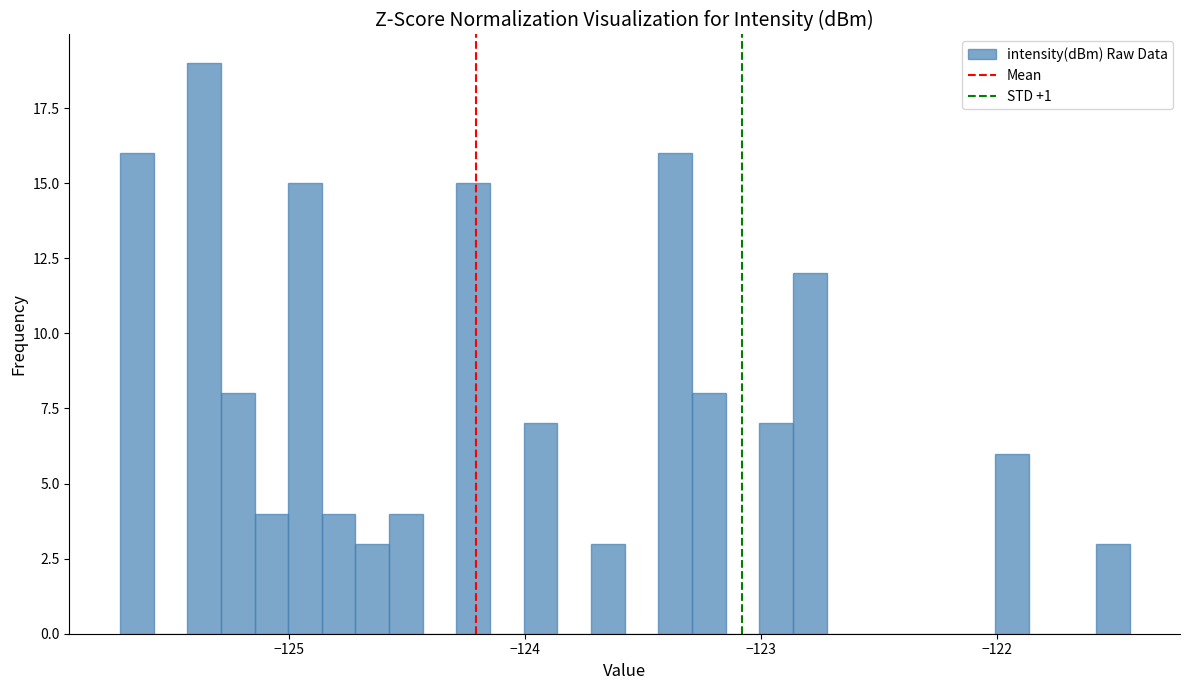

Around what value on the x-axis is the tallest bar? Give the approximate position of its centre, as read against the axis.

-125.4